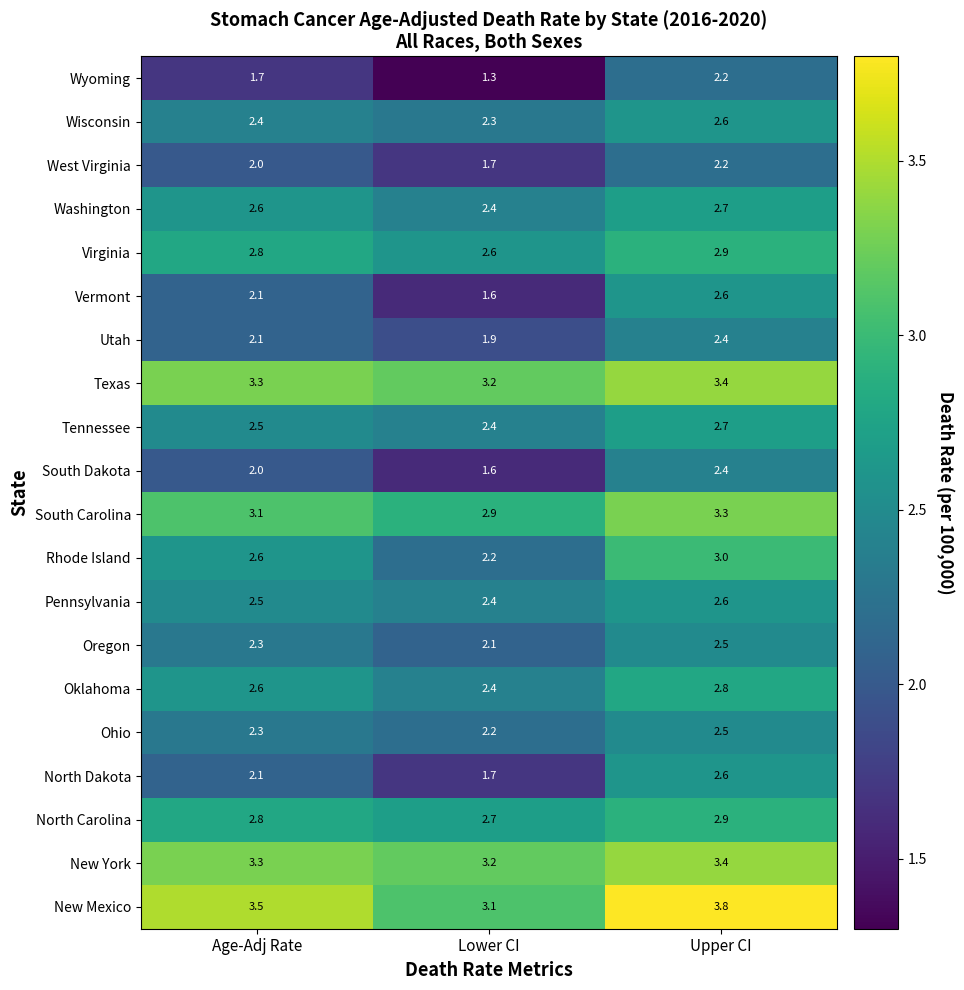

What is the sum of all Texas values?

9.9